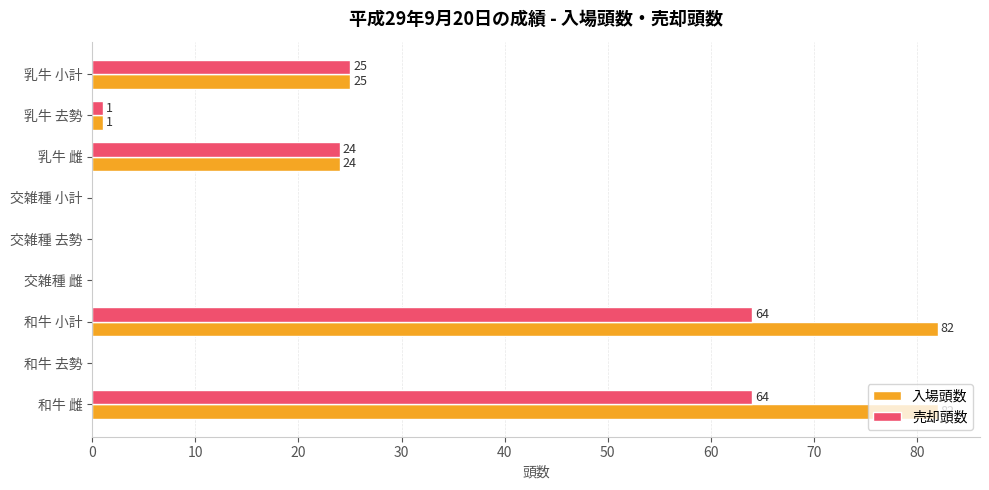

The 入場頭数 series shows 15 at 乳牛 雌. True or false?

False